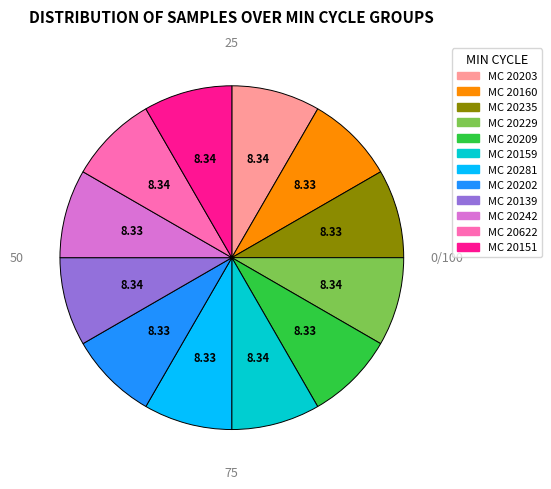

Is there any slice that represents more than half of the pie?

No